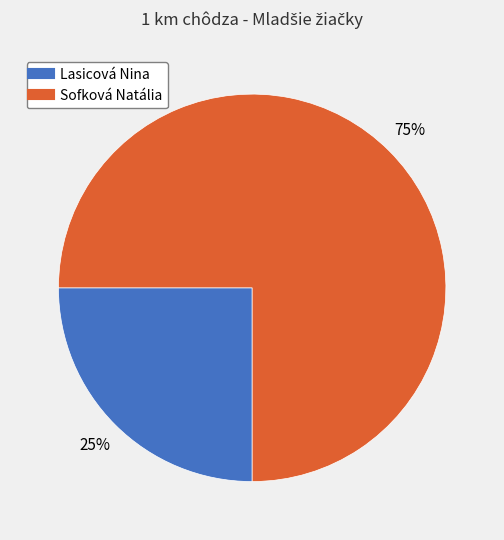

Does any single category account for the majority?

Yes